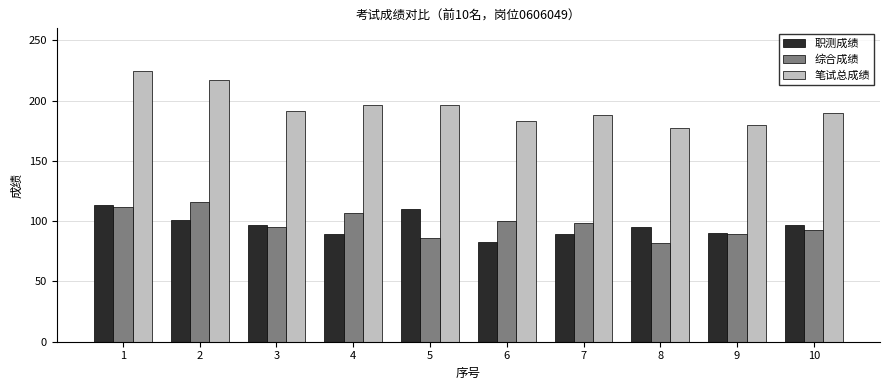

Which series has the largest total across all categories?

笔试总成绩